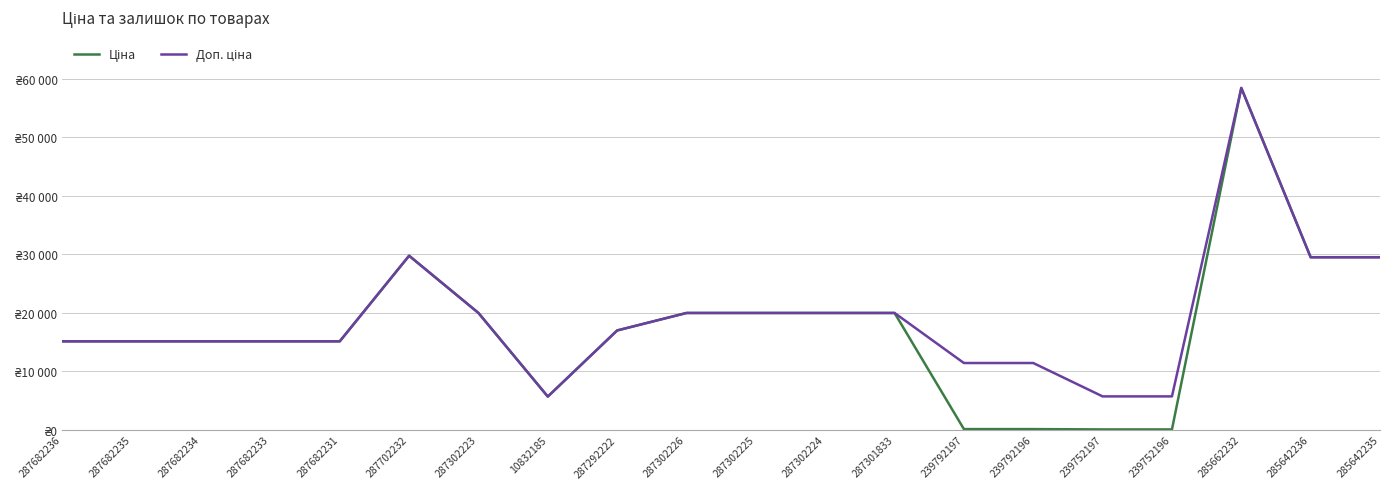

Which category has the lowest value in the Ціна series?

239752197